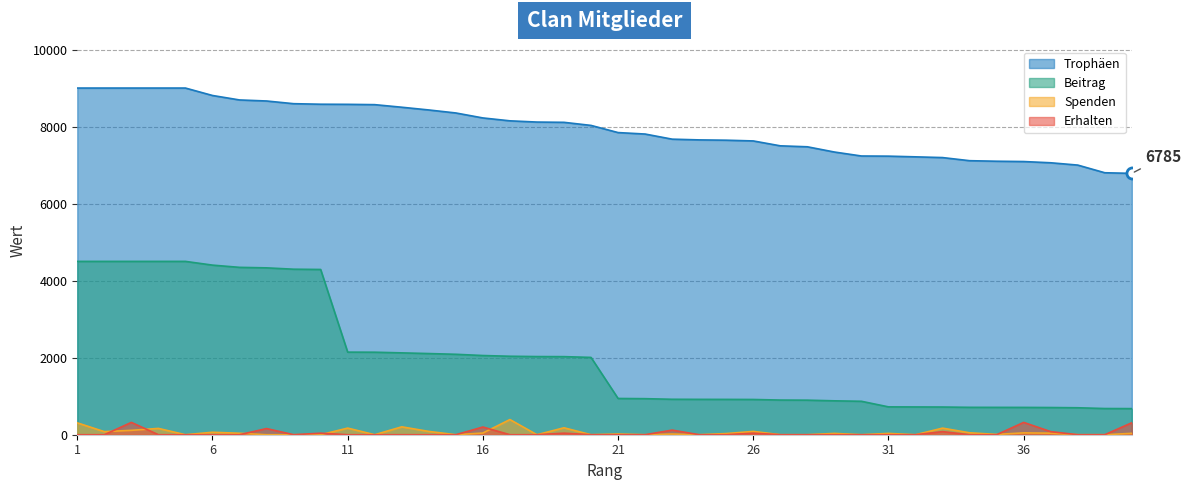

The Trophäen series shows 12235 at 28. True or false?

False